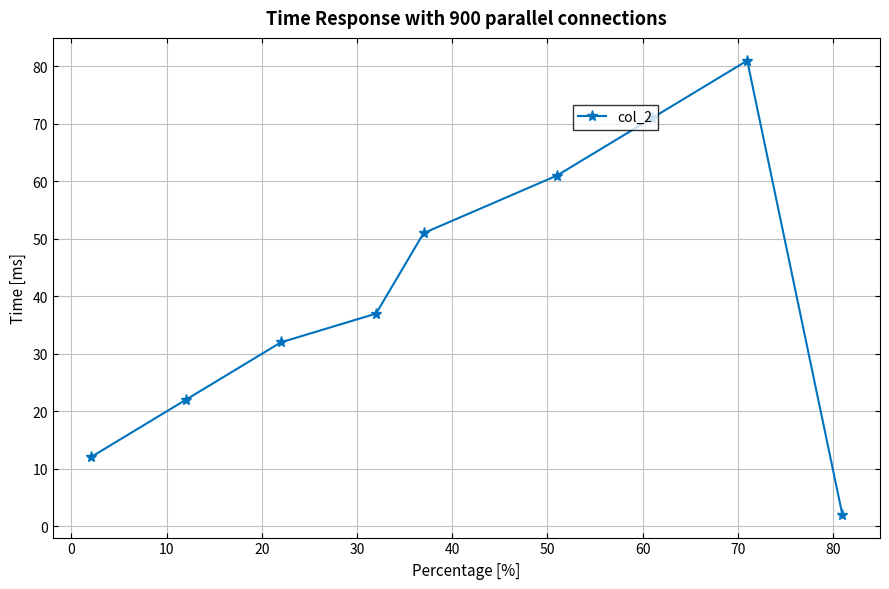

What is the average value?

41